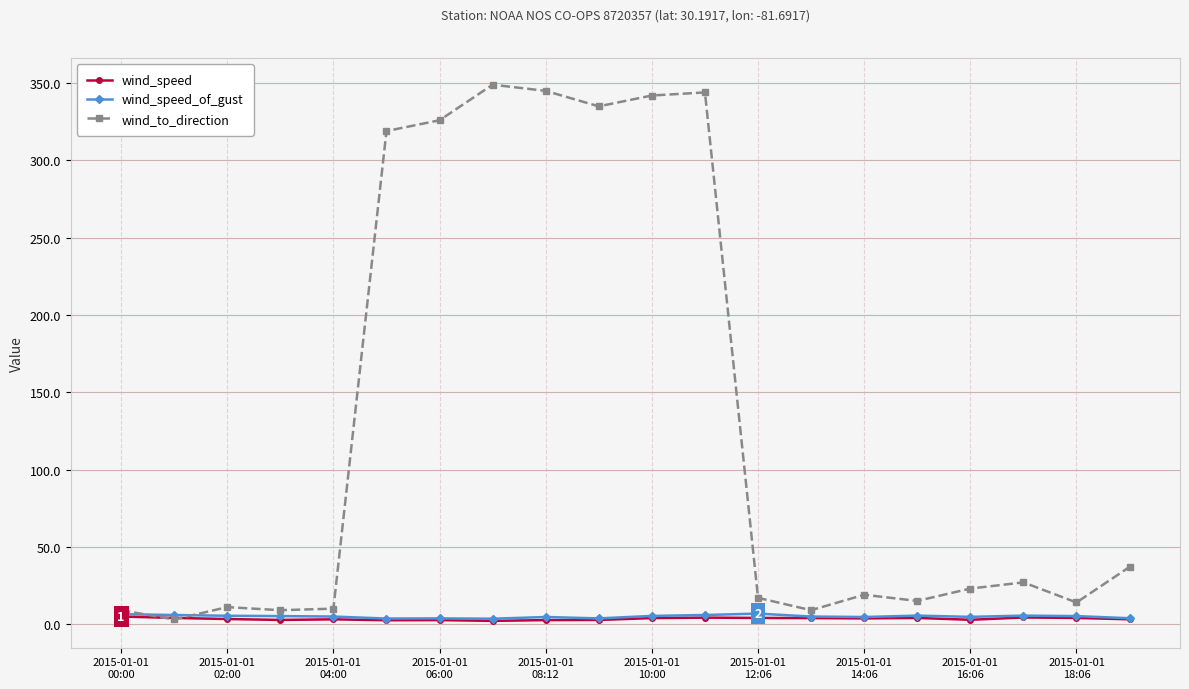

In wind_speed_of_gust, how many points are lower than both neighbors (excluding endpoints)?

5